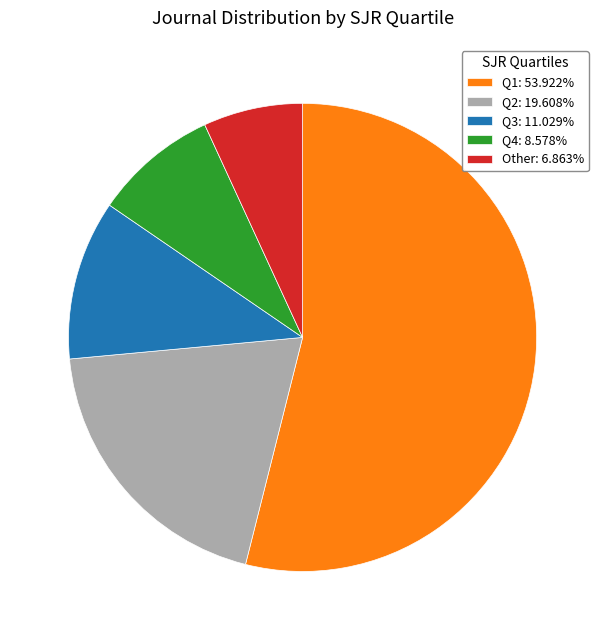

Approximately how many times larger is the value at Q1 compared to Q4?

6.3